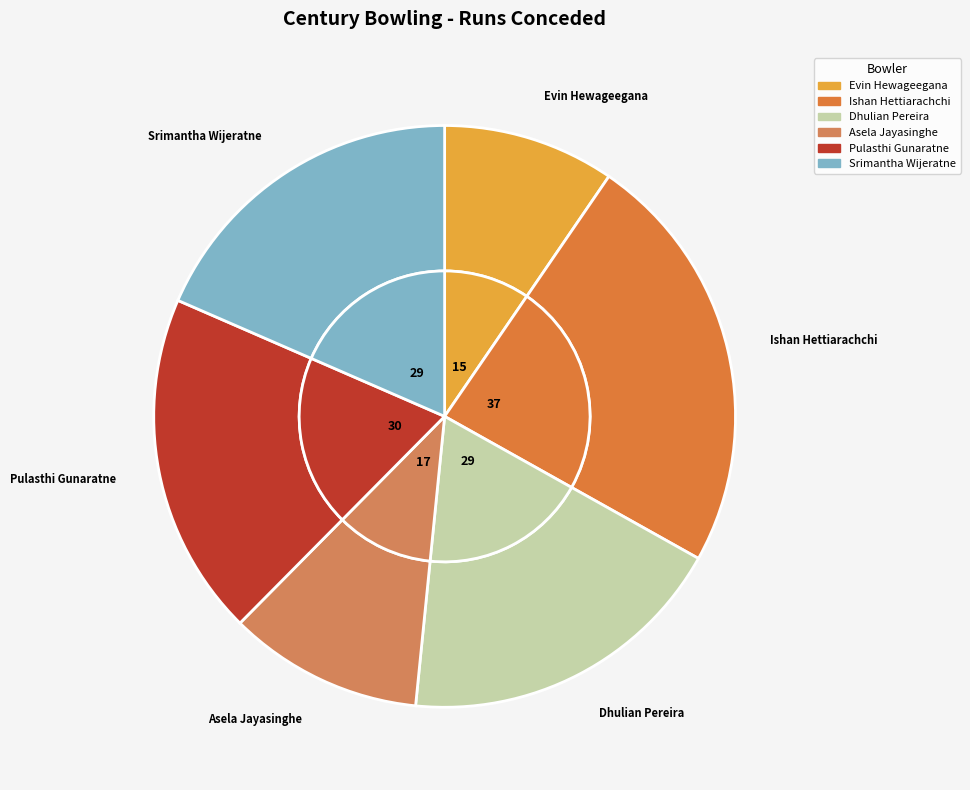

To the nearest percent, what is the combined percentage of Ishan Hettiarachchi and Asela Jayasinghe?

34%